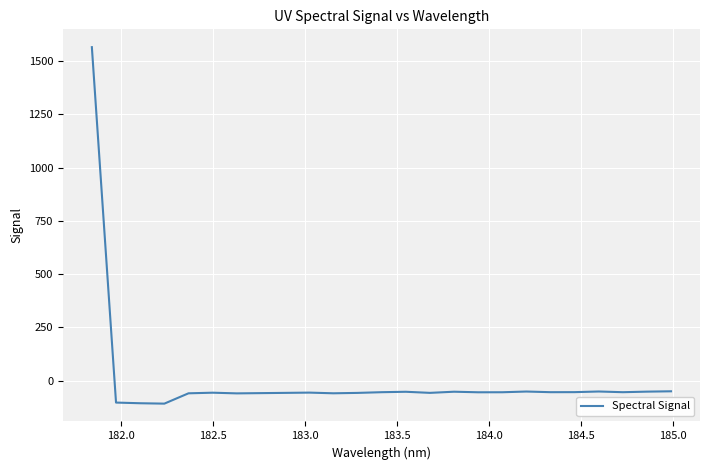

What is the smallest value displayed?

-107.5